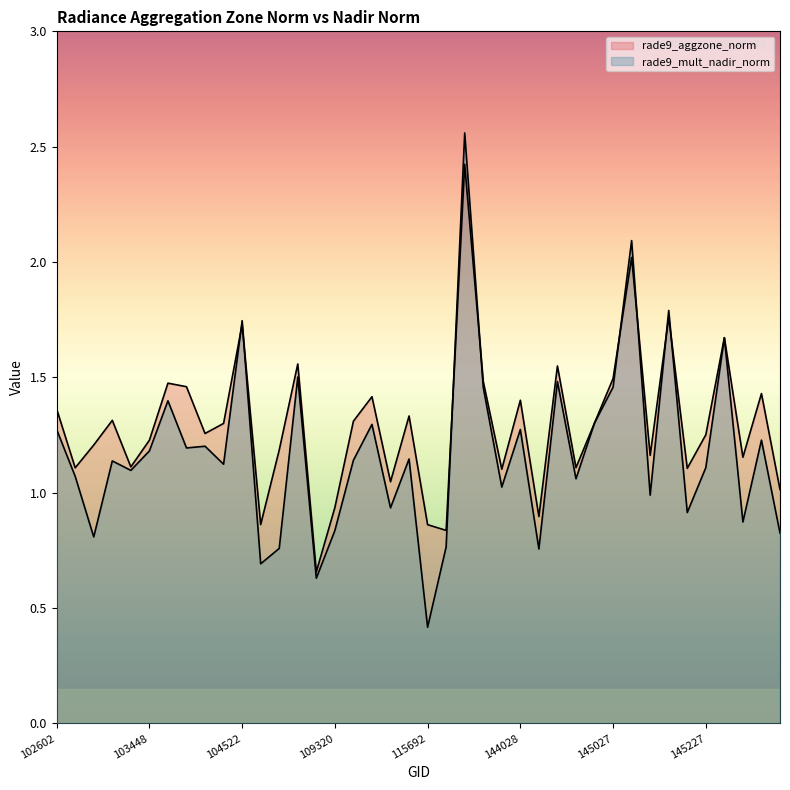

List the series in order of their overall mean, lowest first.

rade9_mult_nadir_norm, rade9_aggzone_norm